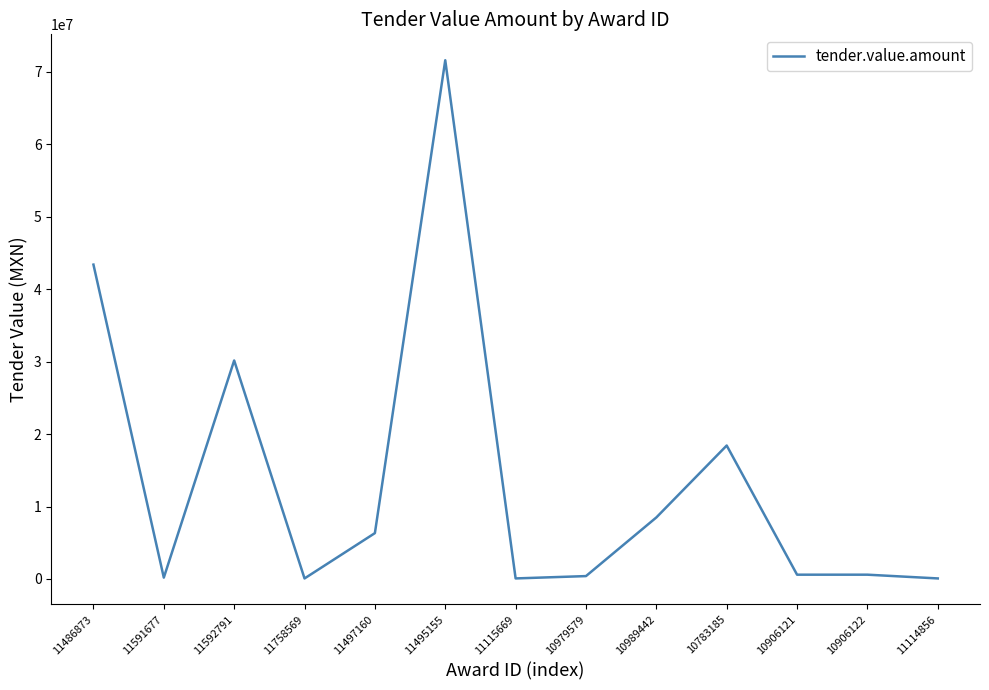

What is the change in value from 11495155 to 10989442?

-63096345.0